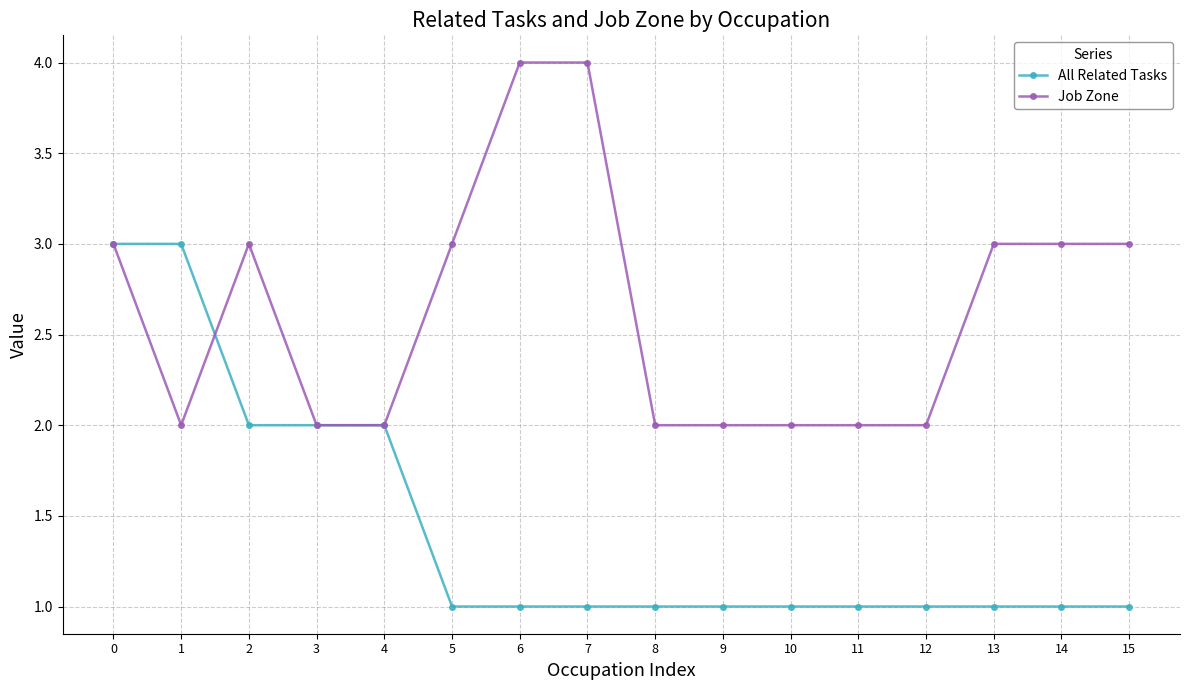

What is the sum of the All Related Tasks values at 4 and 2?

4